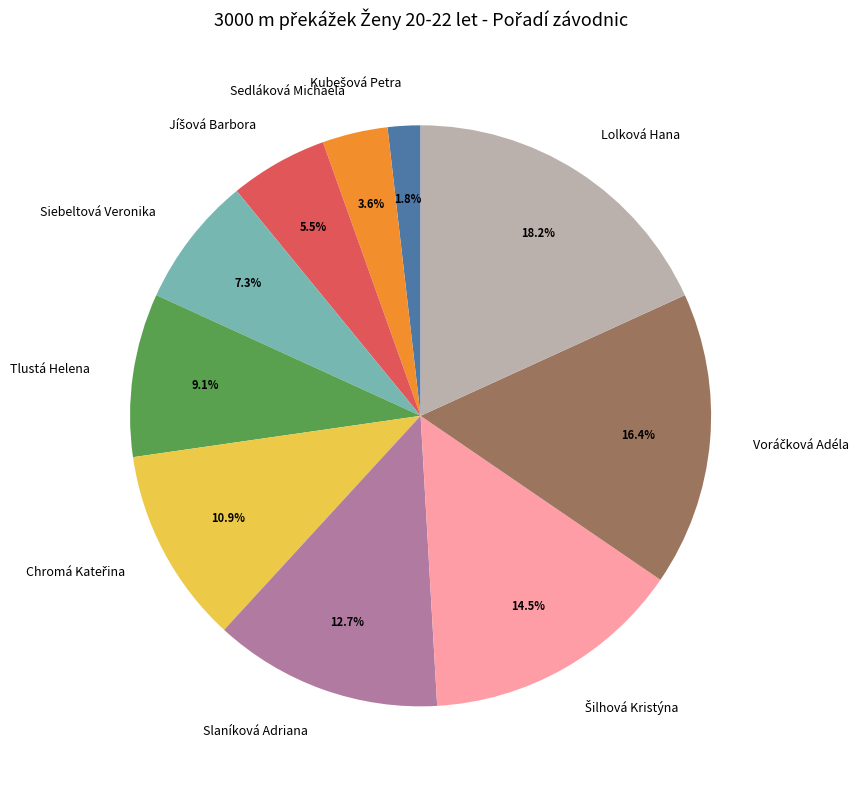

True or false: Tlustá Helena accounts for 16% of the total.

False